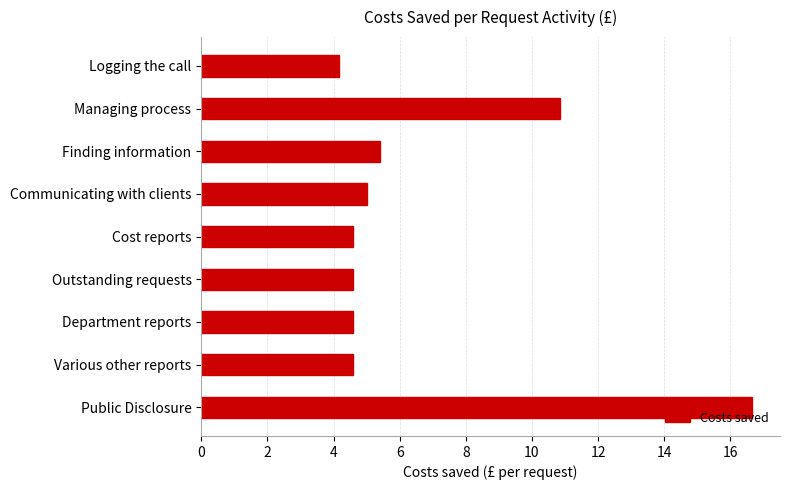

Between Managing process and Various other reports, which is larger?

Managing process